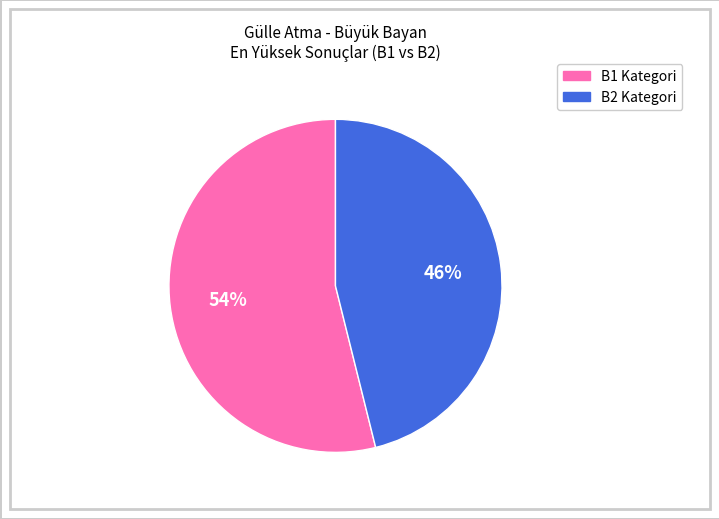

Is there a majority slice in this chart?

Yes